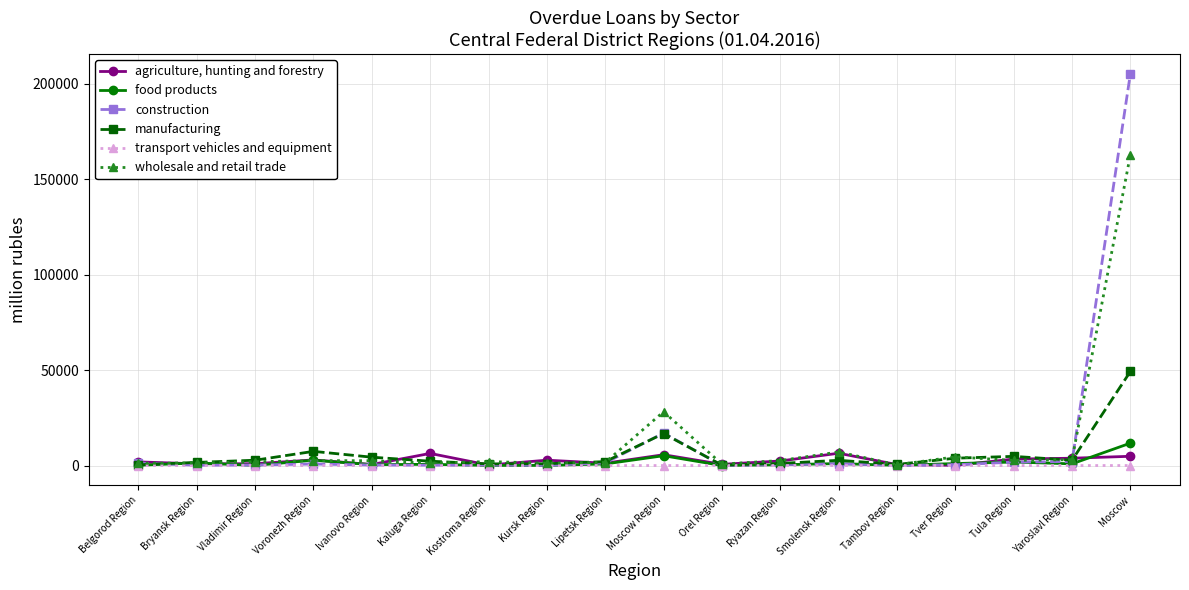

What is the spread (max minus min) of values at Kaluga Region?

6349